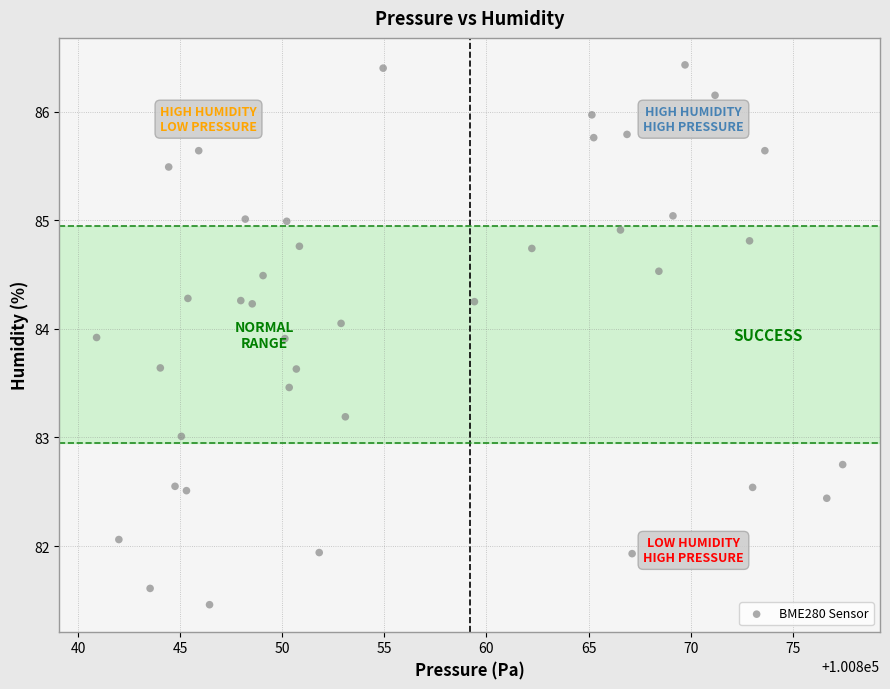

What is the range of Y values (max minus min)?

5.0